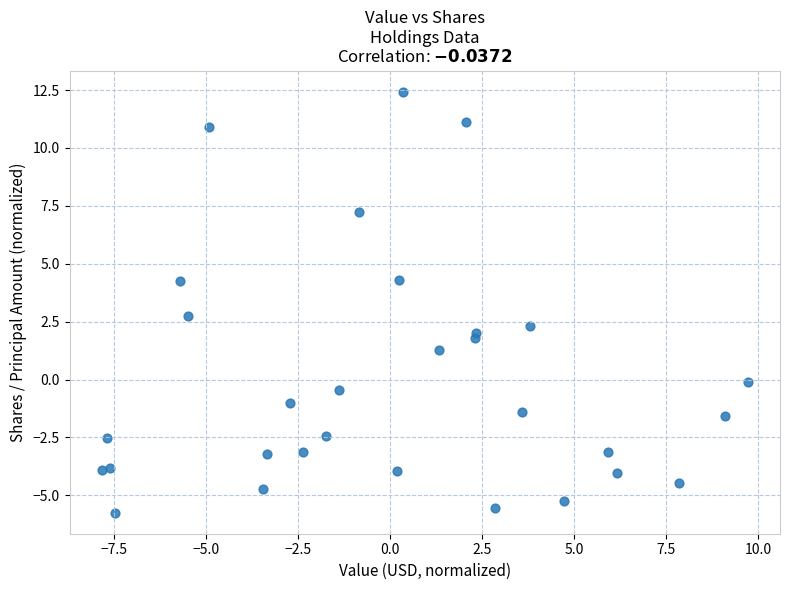

What Y value in the scatter plot is closest to 3?

2.8